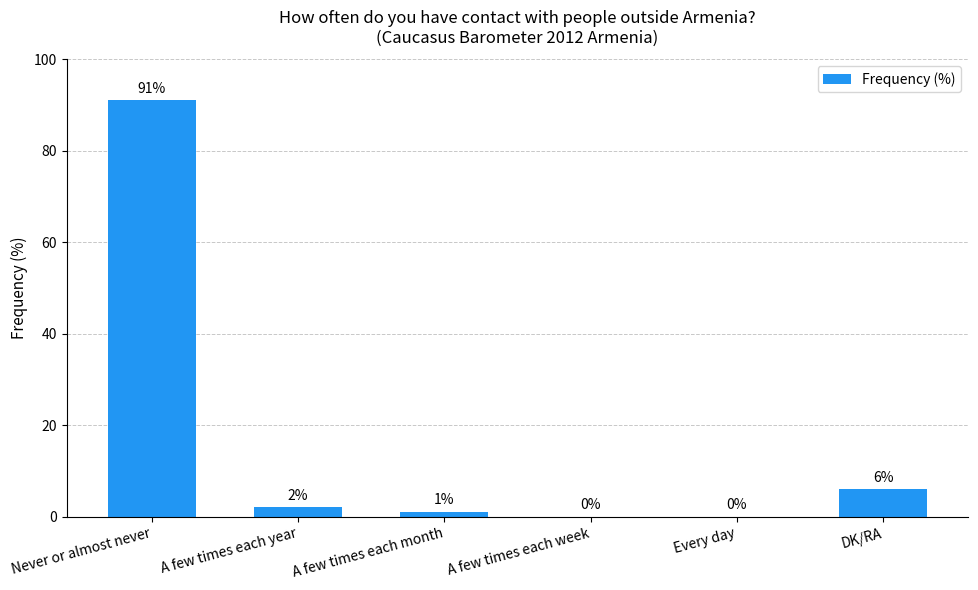

Are the bars horizontal?

No